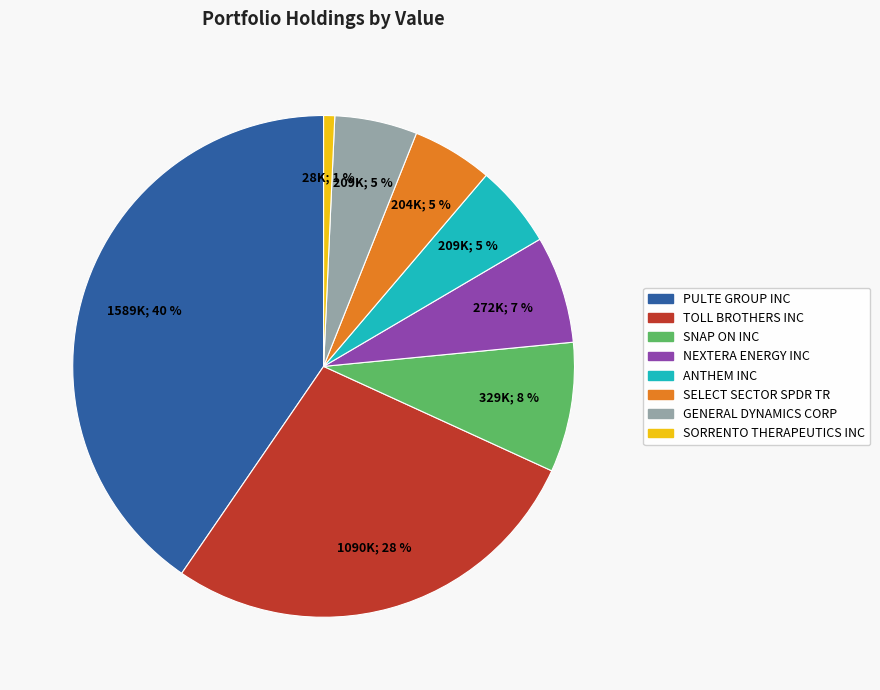

How many segments does this pie chart have?

8